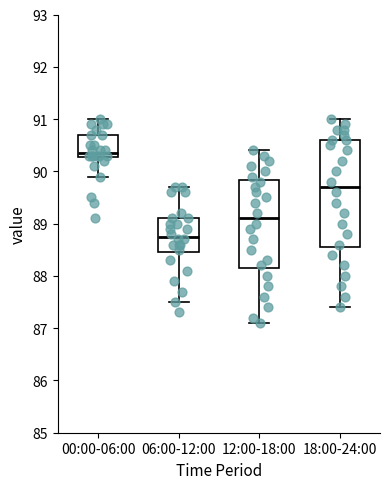

Which box's median line is the lowest?

06:00-12:00